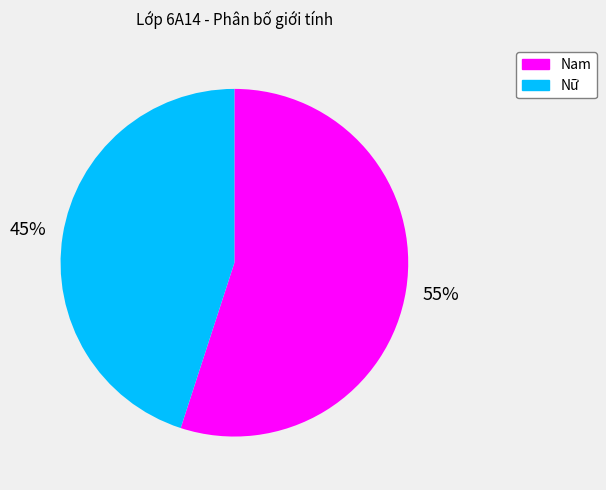

Do Nữ and Nam together represent more than half of the pie?

Yes